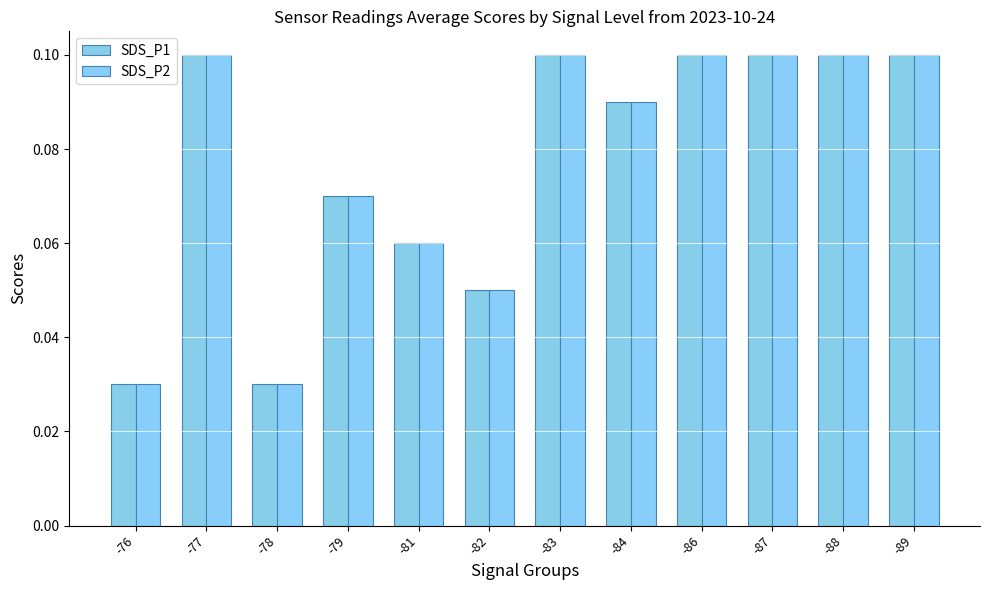

Does the chart contain any negative values?

No